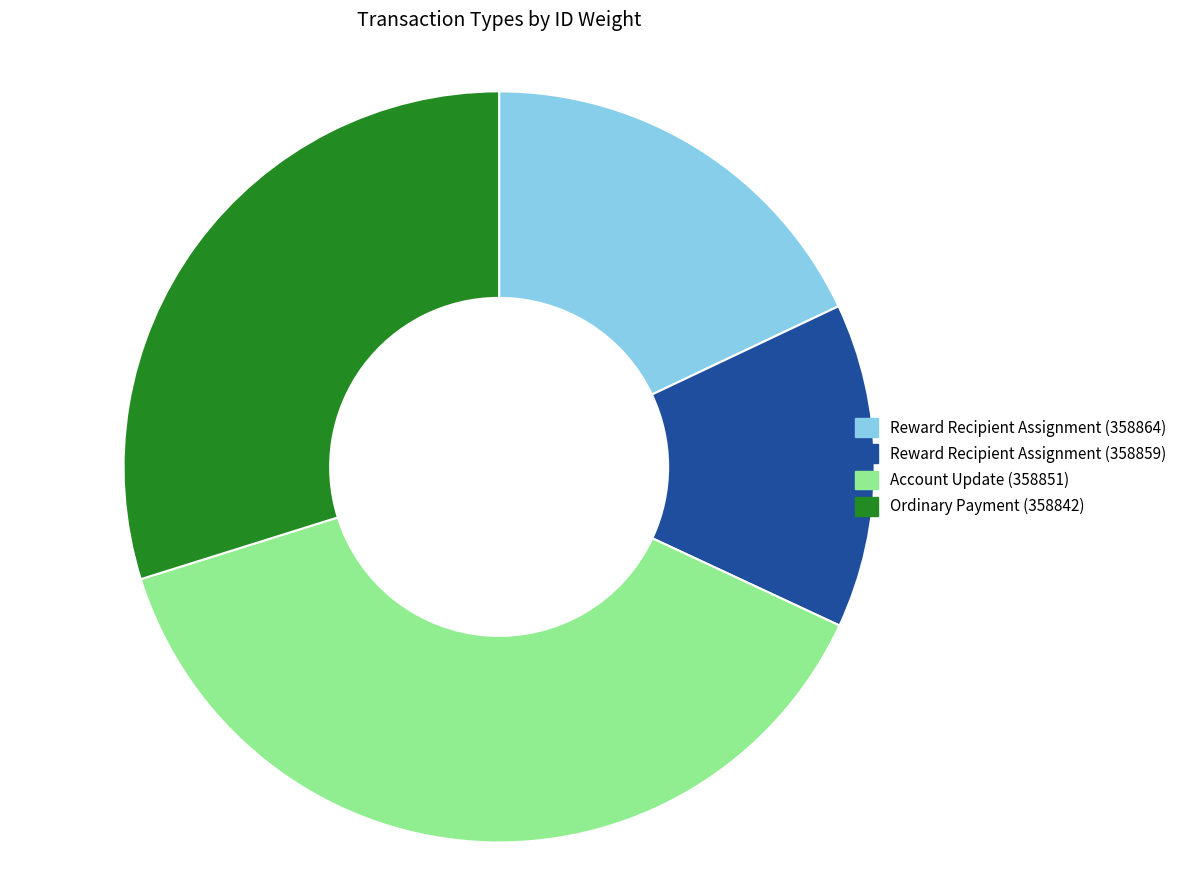

Is the sum of Ordinary Payment (358842) and Account Update (358851) greater than half?

Yes